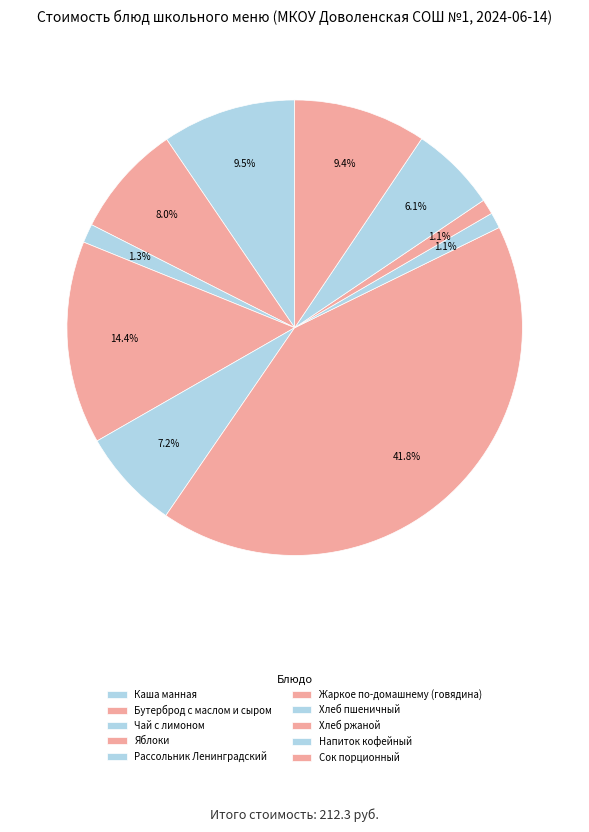

Which has a higher value, Жаркое по-домашнему (говядина) or Напиток кофейный?

Жаркое по-домашнему (говядина)